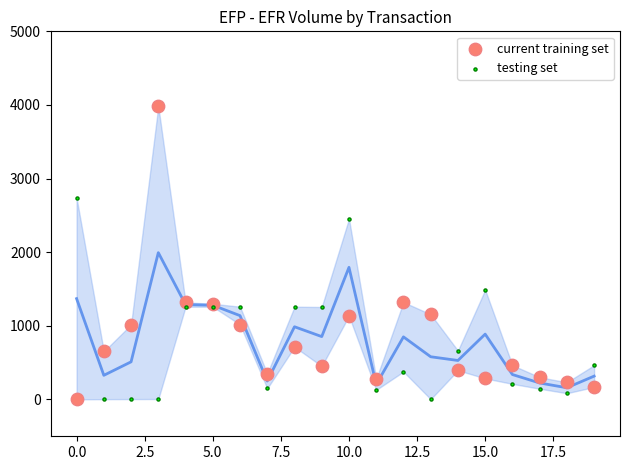

Which series contains the highest Y value?

current training set